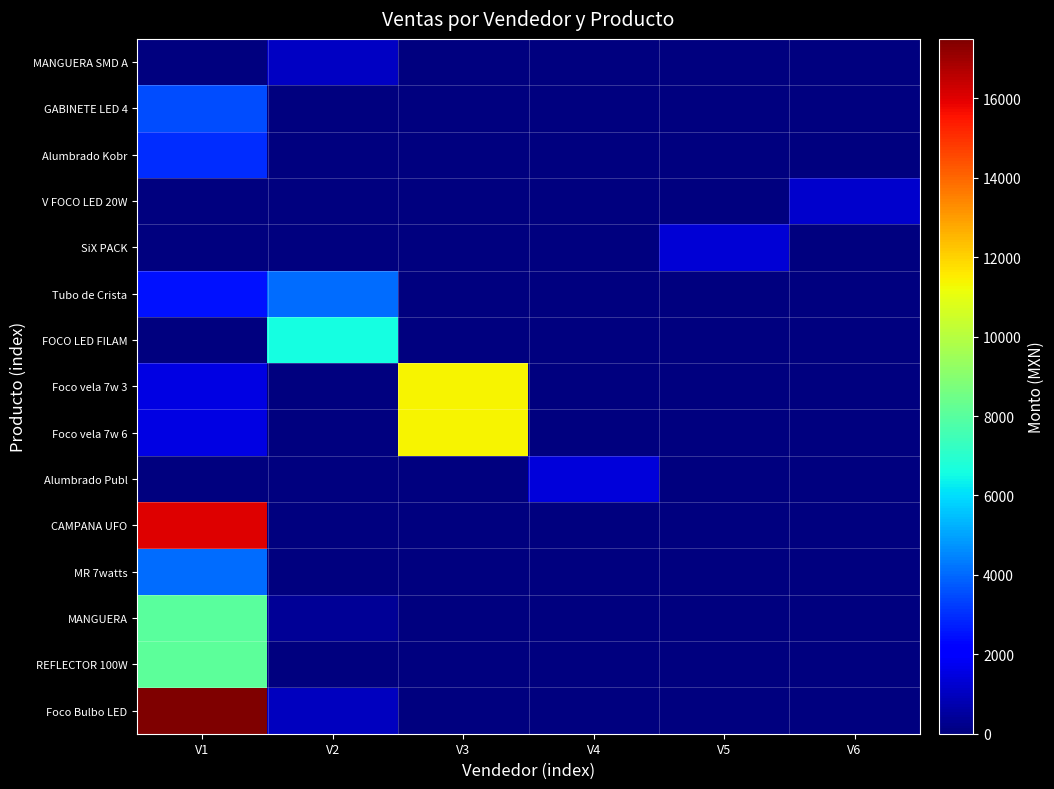

At which category does the chart reach its peak across all series?

V1